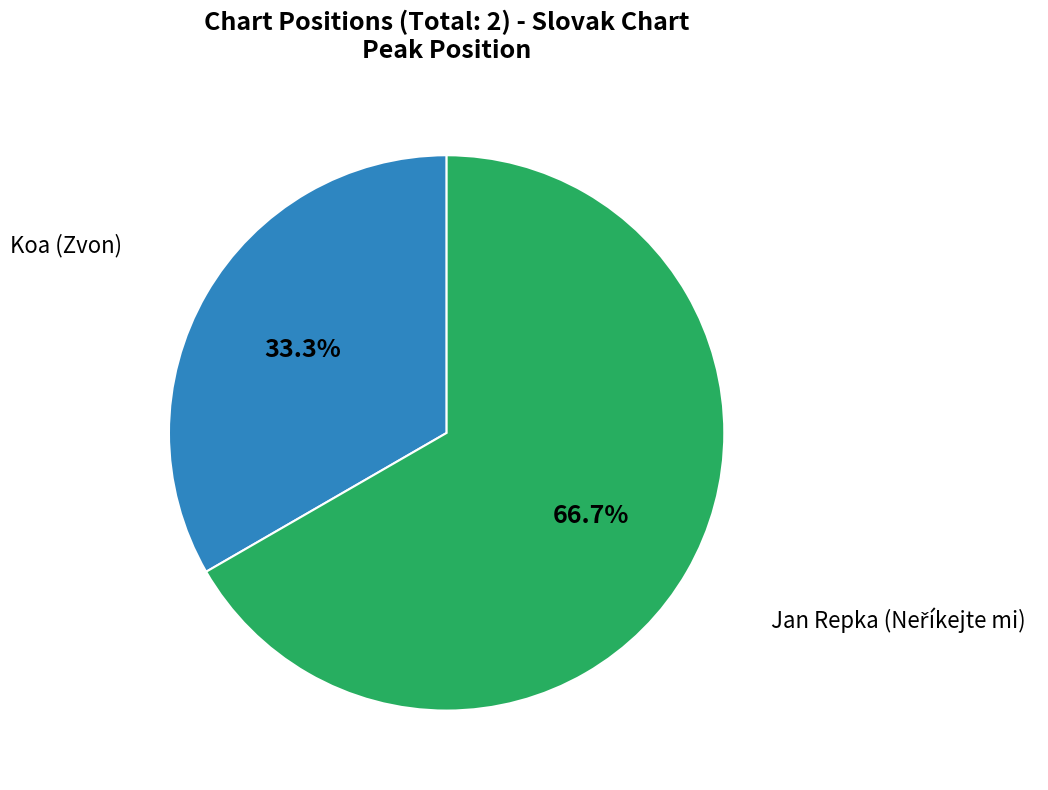

Count the number of slices in the pie.

2